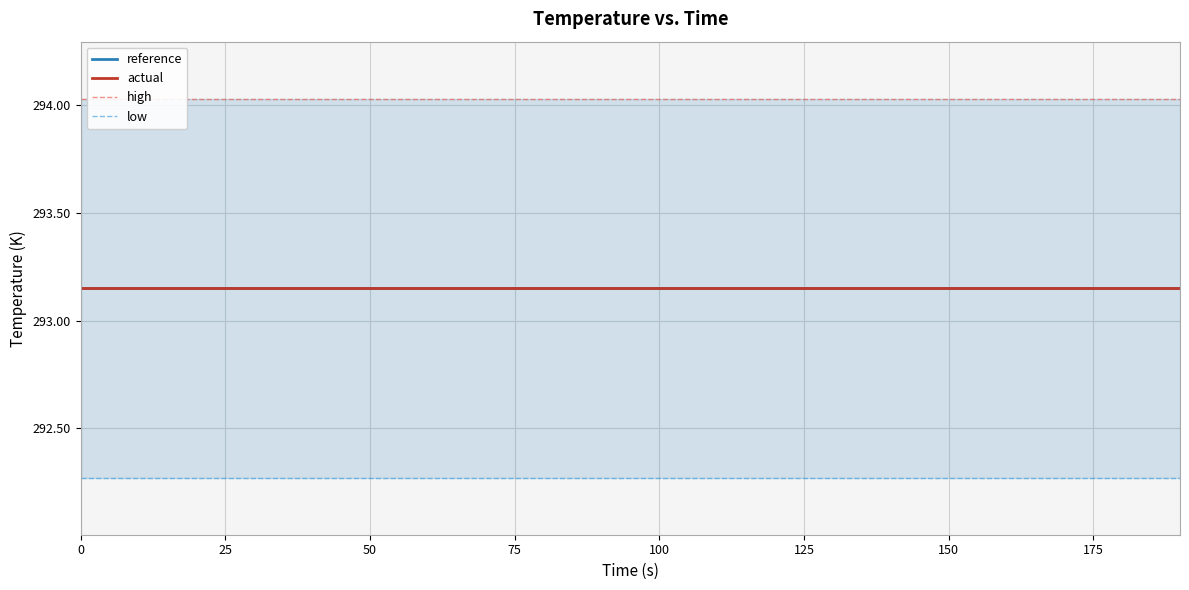

Which has a higher value, 10 or 200?

10